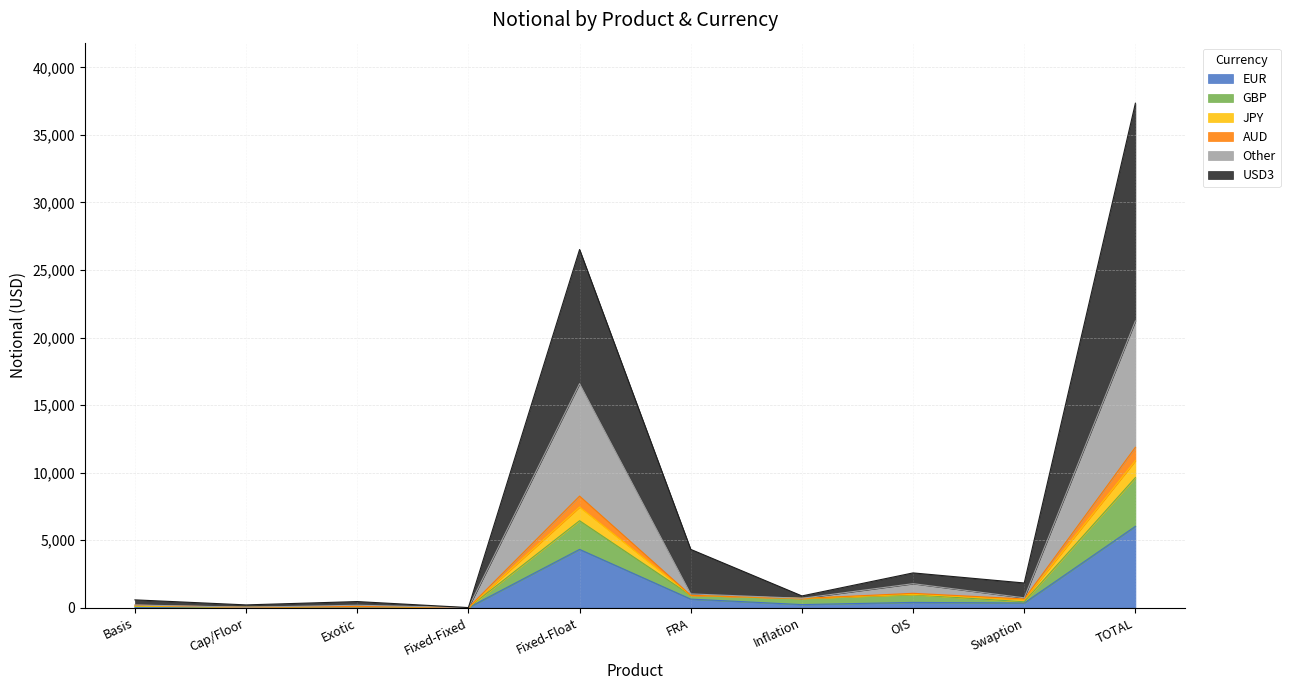

What is the maximum value for EUR?

6022